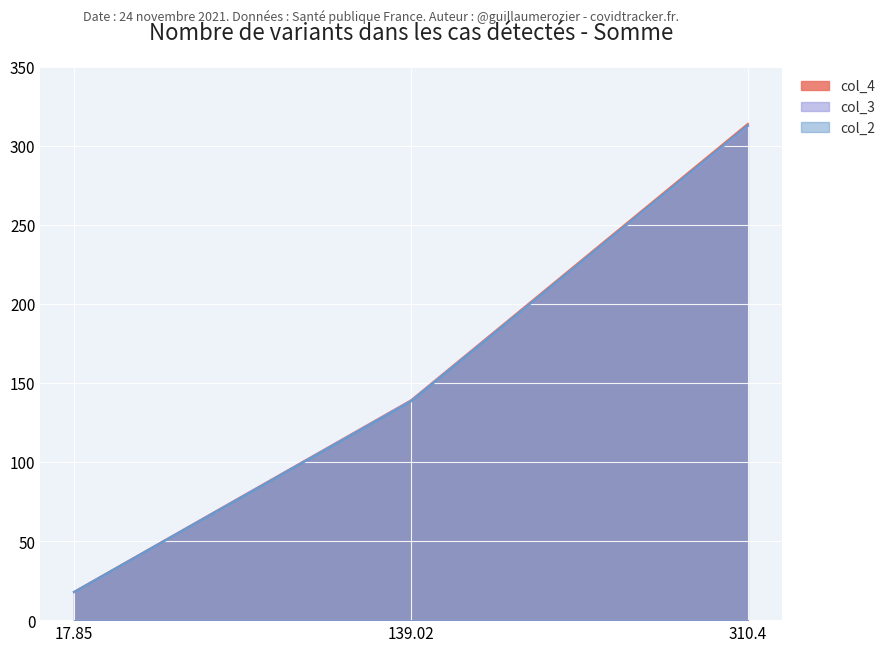

Which series has the largest total across all categories?

col_4